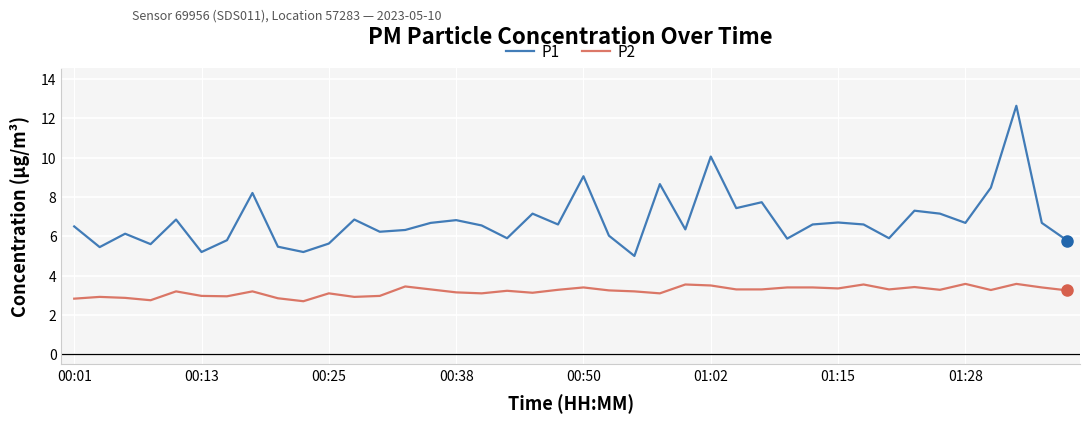

True or false: P2 and P1 intersect in this chart.

False